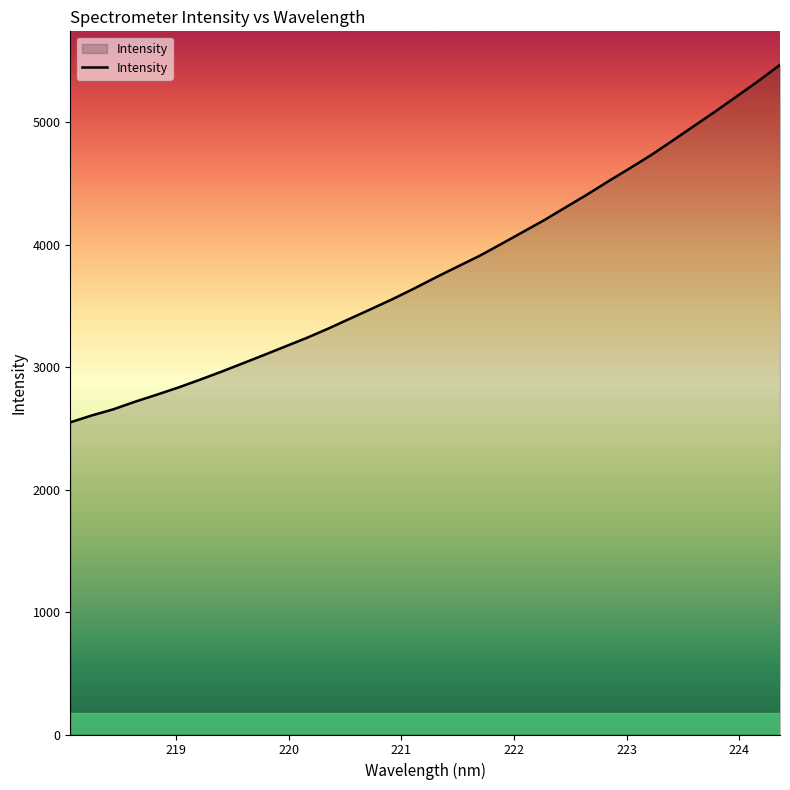

What is the maximum value shown in the chart?

5469.3